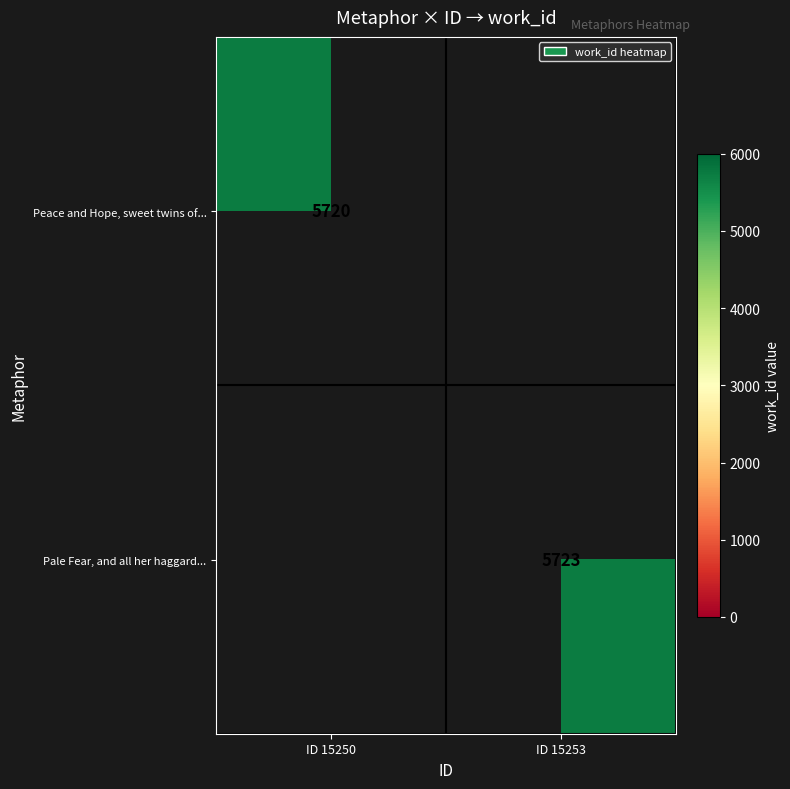

At how many categories does at least one series exceed 5721?

1